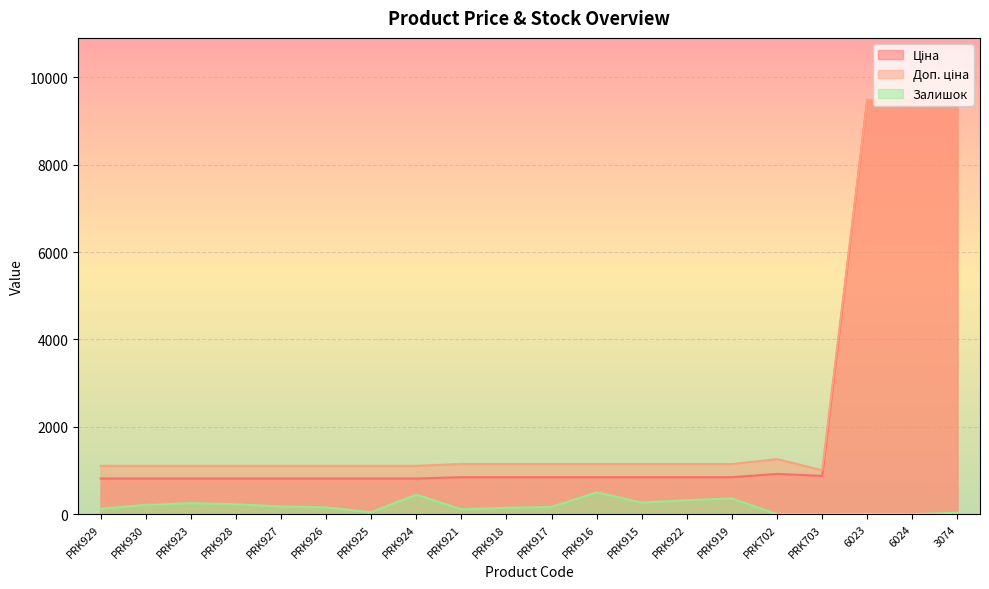

What is the difference between the highest and lowest values at 6024?

9478.1